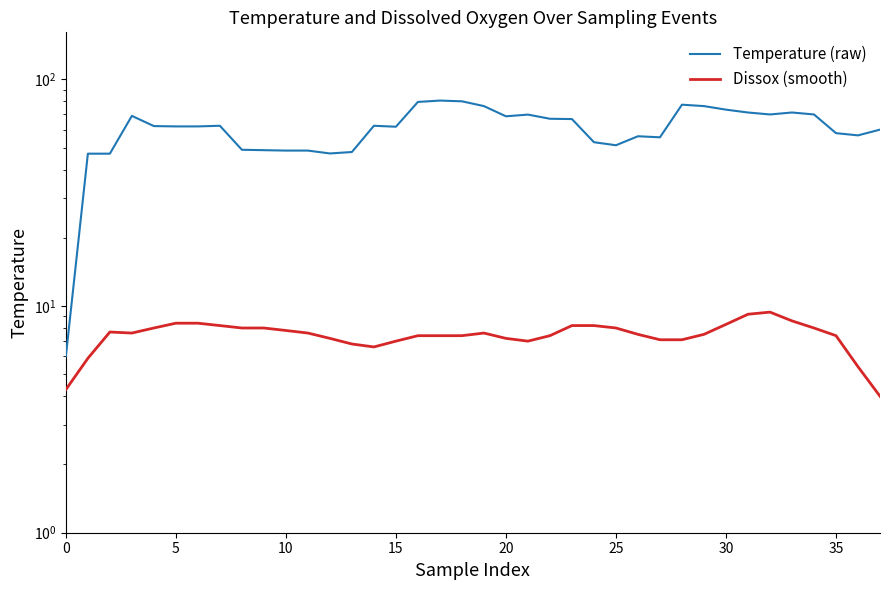

At which label does Temperature (raw) reach its peak?

17